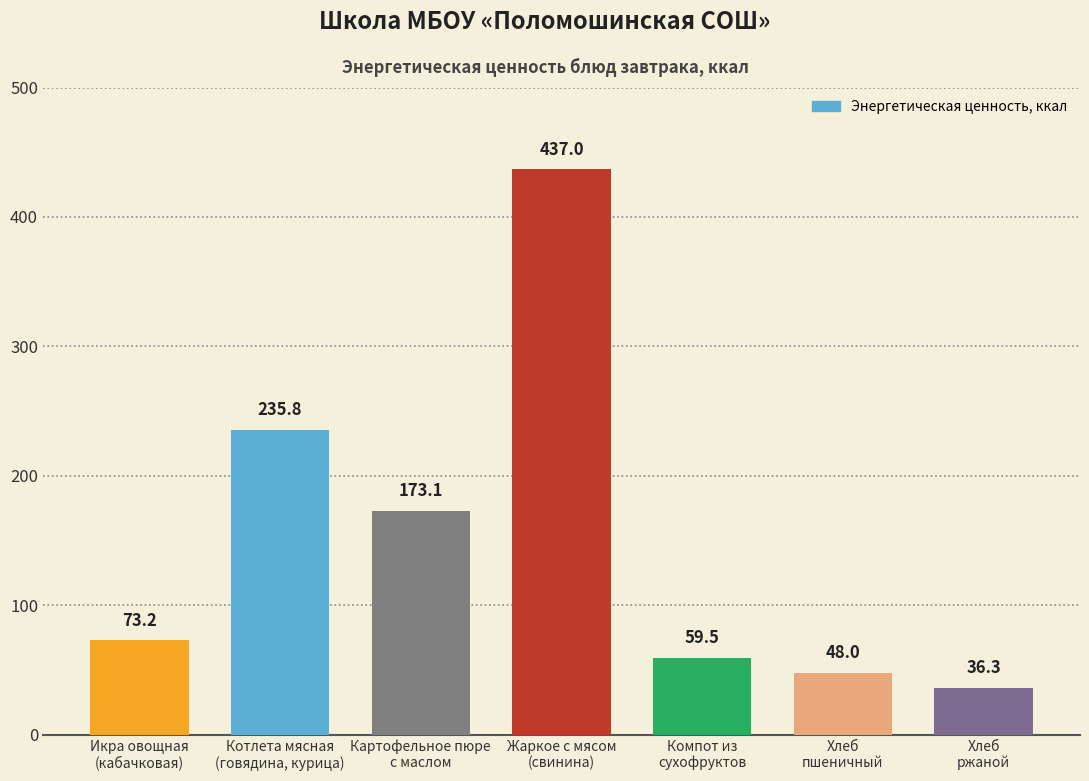

True or false: the data shows 30.2 at Хлеб
пшеничный.

False